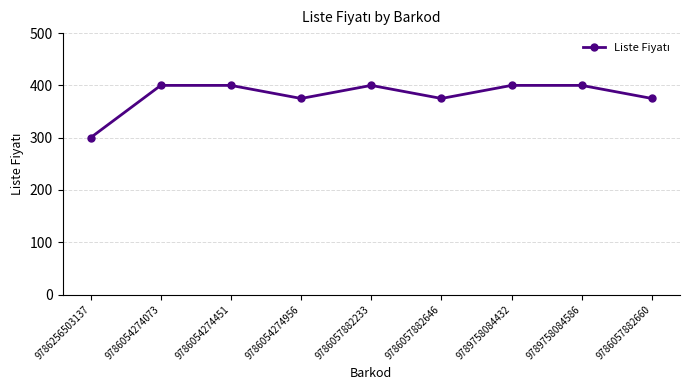

Reading left to right, what are all the values shown in this chart?

300	400	400	375	400	375	400	400	375